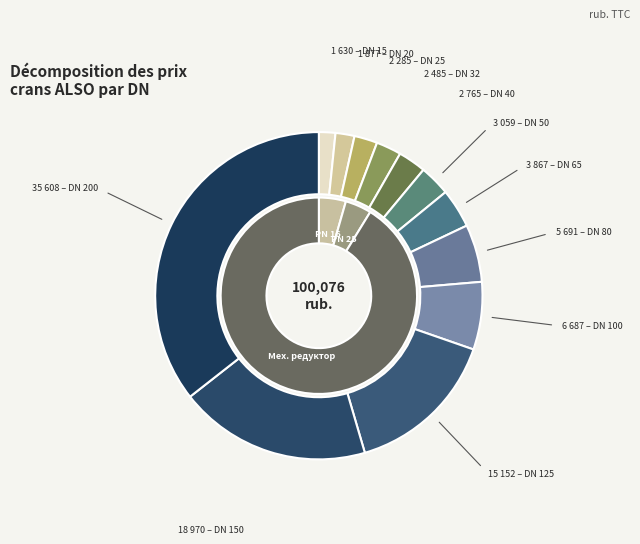

Is it true that DN 40 is 1% of the pie?

False